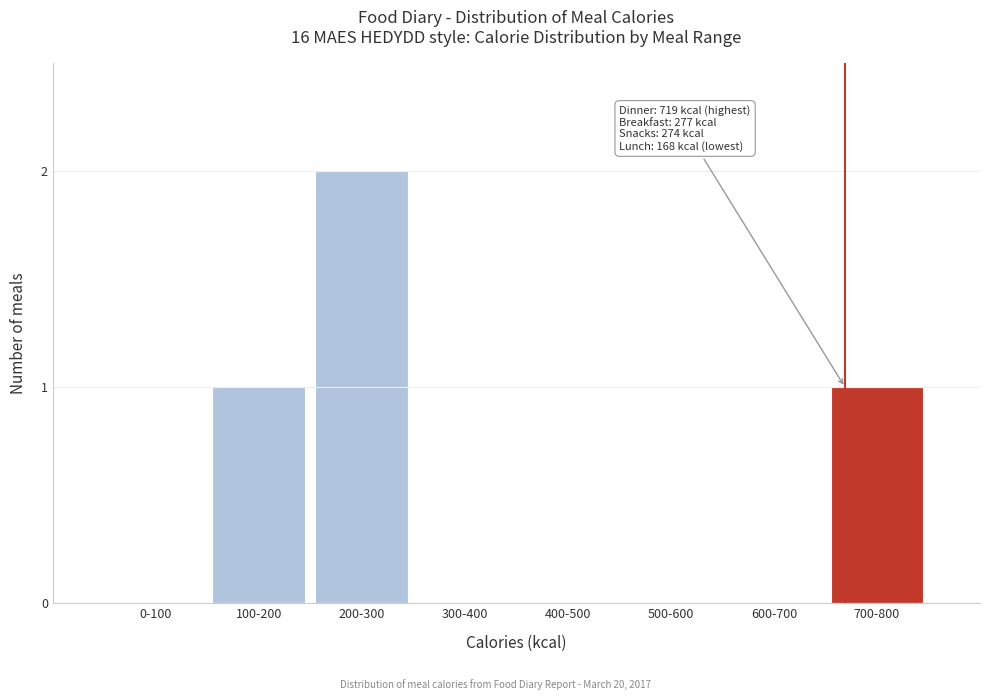

Reading left to right, extract all data points from this chart.

0-100=0	100-200=1	200-300=2	300-400=0	400-500=0	500-600=0	600-700=0	700-800=1